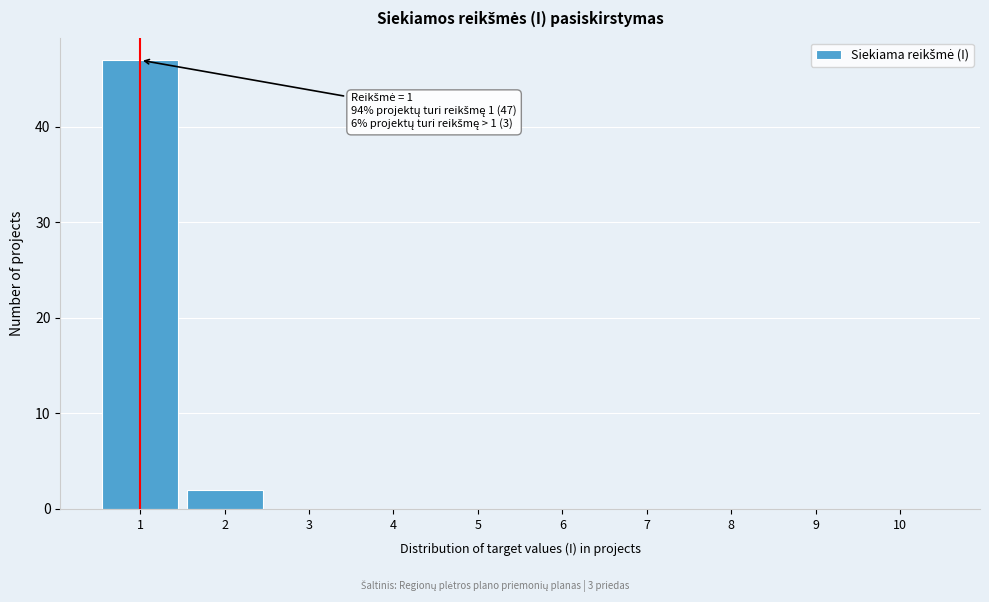

Over which range of the x-axis is the bar tallest?

0.5 to 1.5